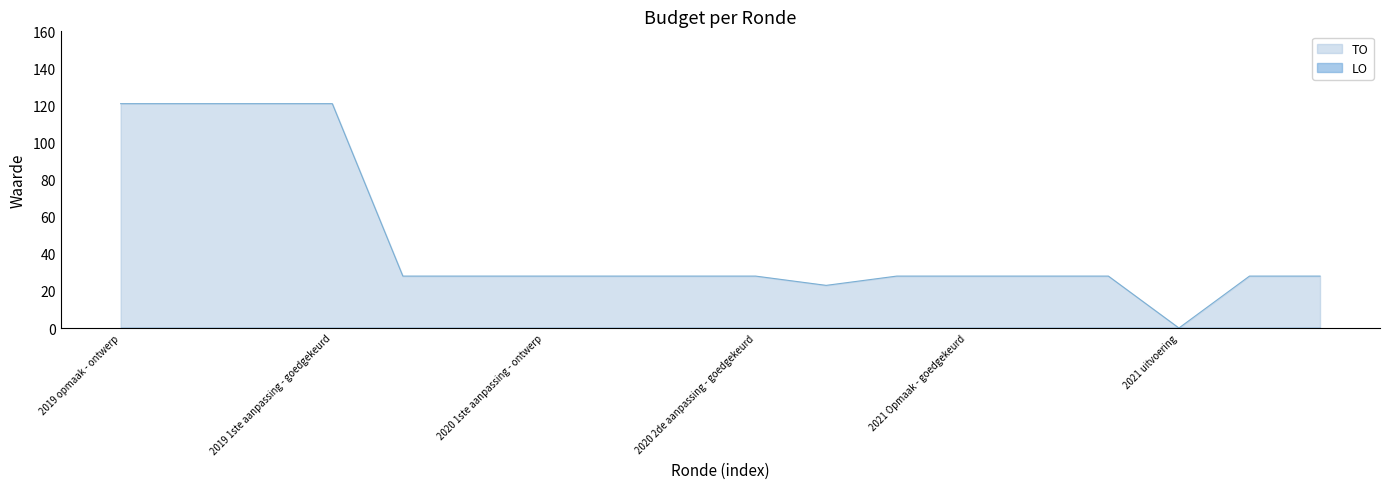

What is the value of the 12th point from the left?

28